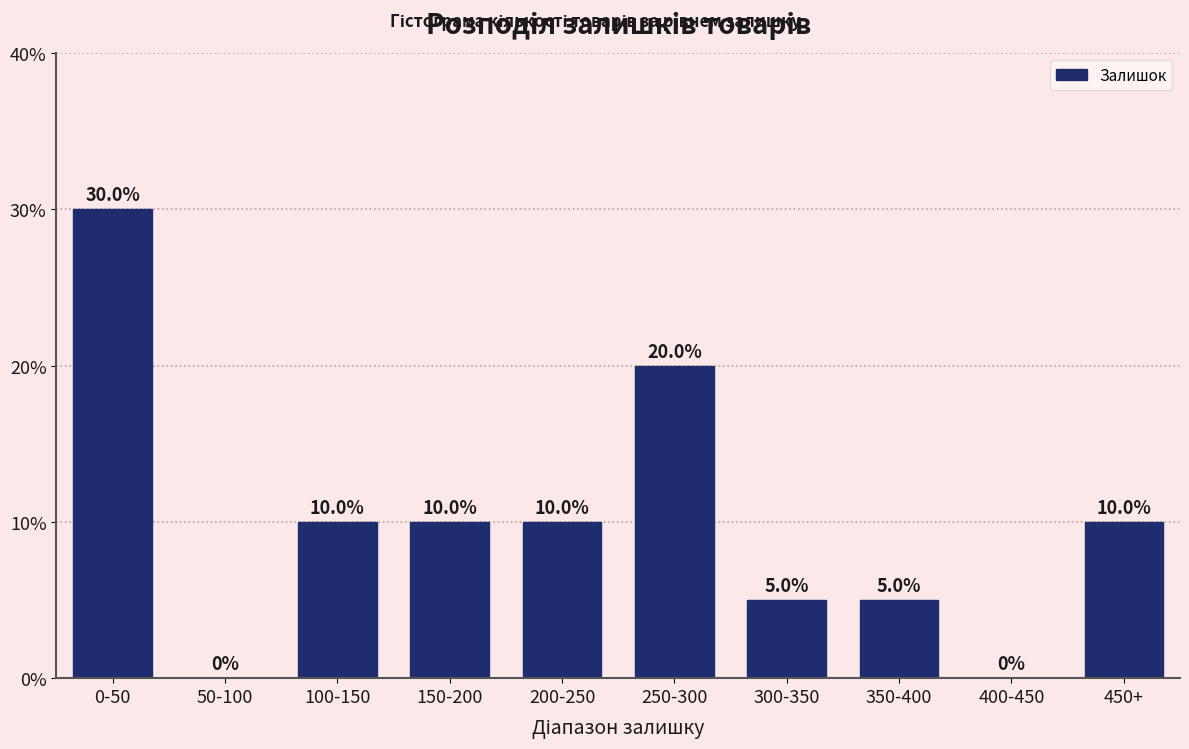

Reading left to right, what are all the values shown in this chart?

0-50=30	50-100=0	100-150=10	150-200=10	200-250=10	250-300=20	300-350=5	350-400=5	400-450=0	450+=10